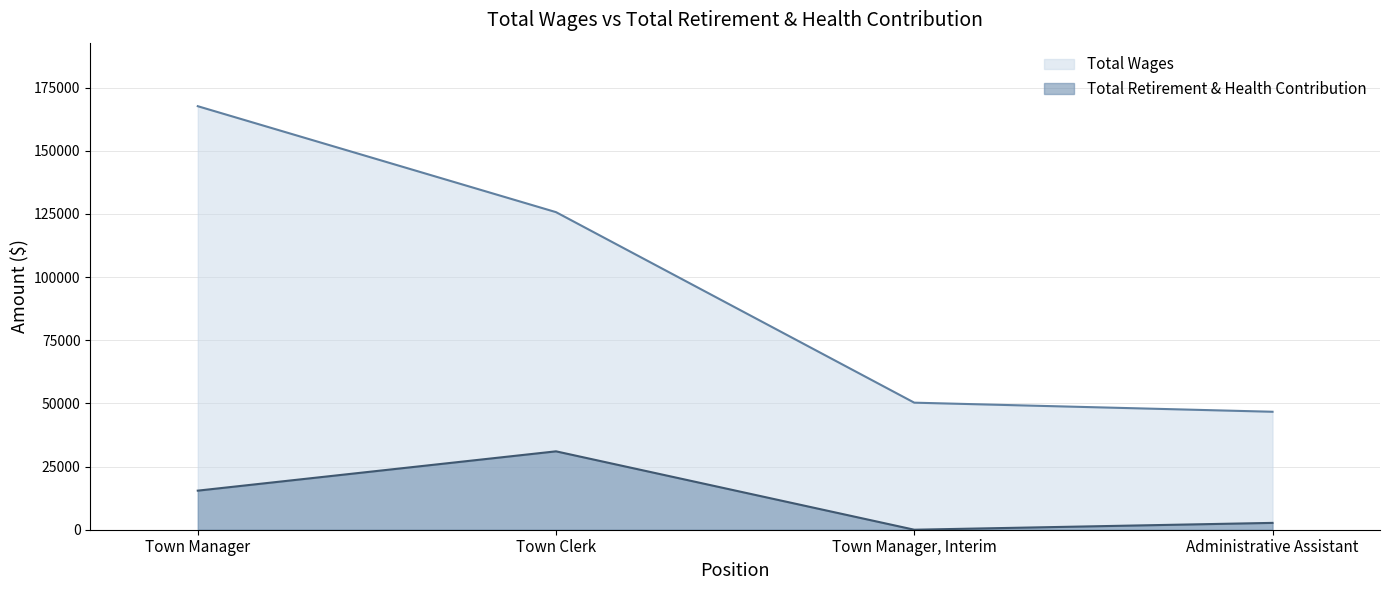

Reading right to left, what are all the values shown in this chart?

Total Wages: Administrative Assistant=46698	Town Manager, Interim=50294	Town Clerk=125713	Town Manager=167656
Total Retirement & Health Contribution: Administrative Assistant=2710	Town Manager, Interim=0	Town Clerk=31032	Town Manager=15470